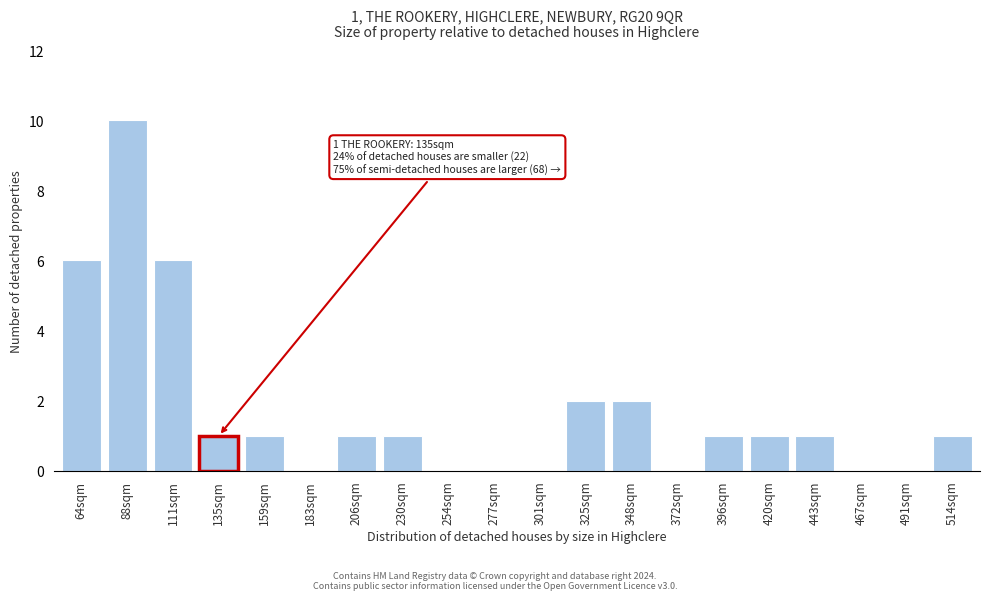

Reading left to right, list all the values displayed in this chart.

64sqm=6	88sqm=10	111sqm=6	135sqm=1	159sqm=1	183sqm=0	206sqm=1	230sqm=1	254sqm=0	277sqm=0	301sqm=0	325sqm=2	348sqm=2	372sqm=0	396sqm=1	420sqm=1	443sqm=1	467sqm=0	491sqm=0	514sqm=1